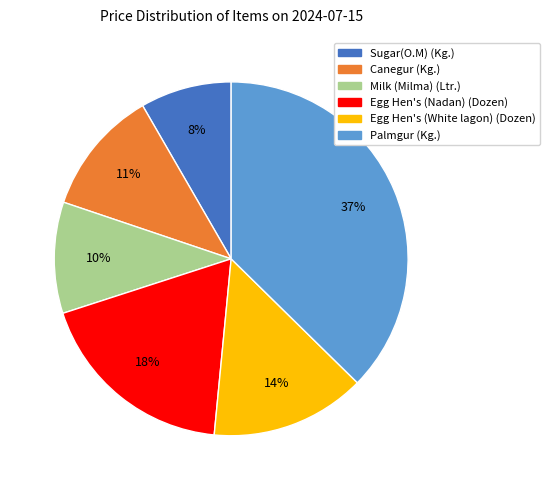

Is the sum of Egg Hen's (Nadan) (Dozen) and Egg Hen's (White lagon) (Dozen) greater than half?

No